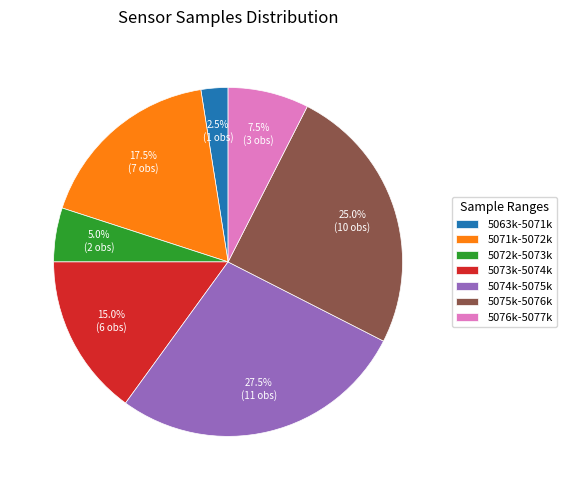

Which has a higher value, 5063k-5071k or 5073k-5074k?

5073k-5074k